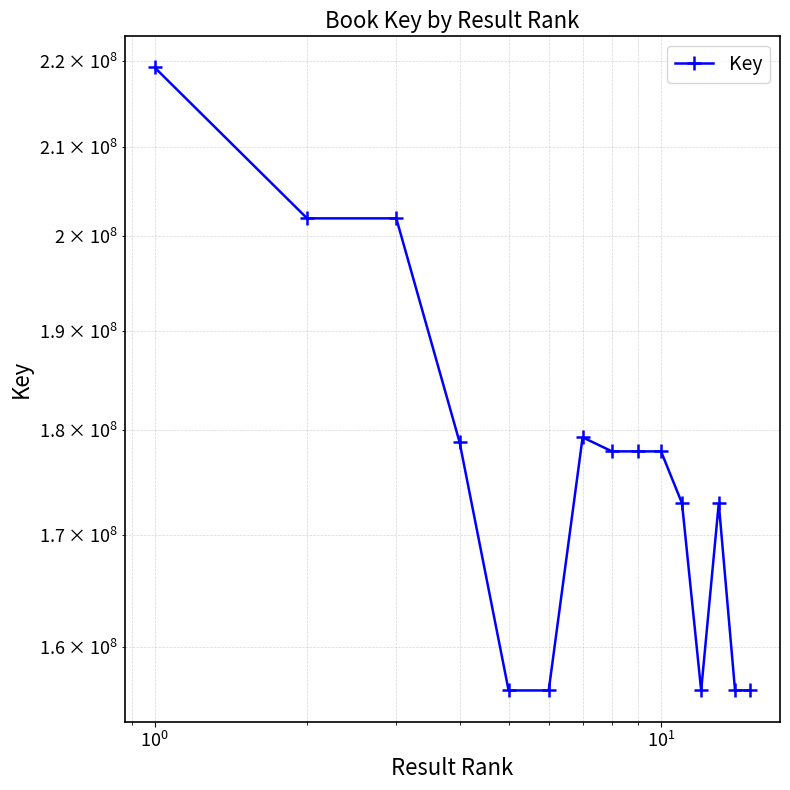

What is the difference between the maximum and minimum values?

62987973